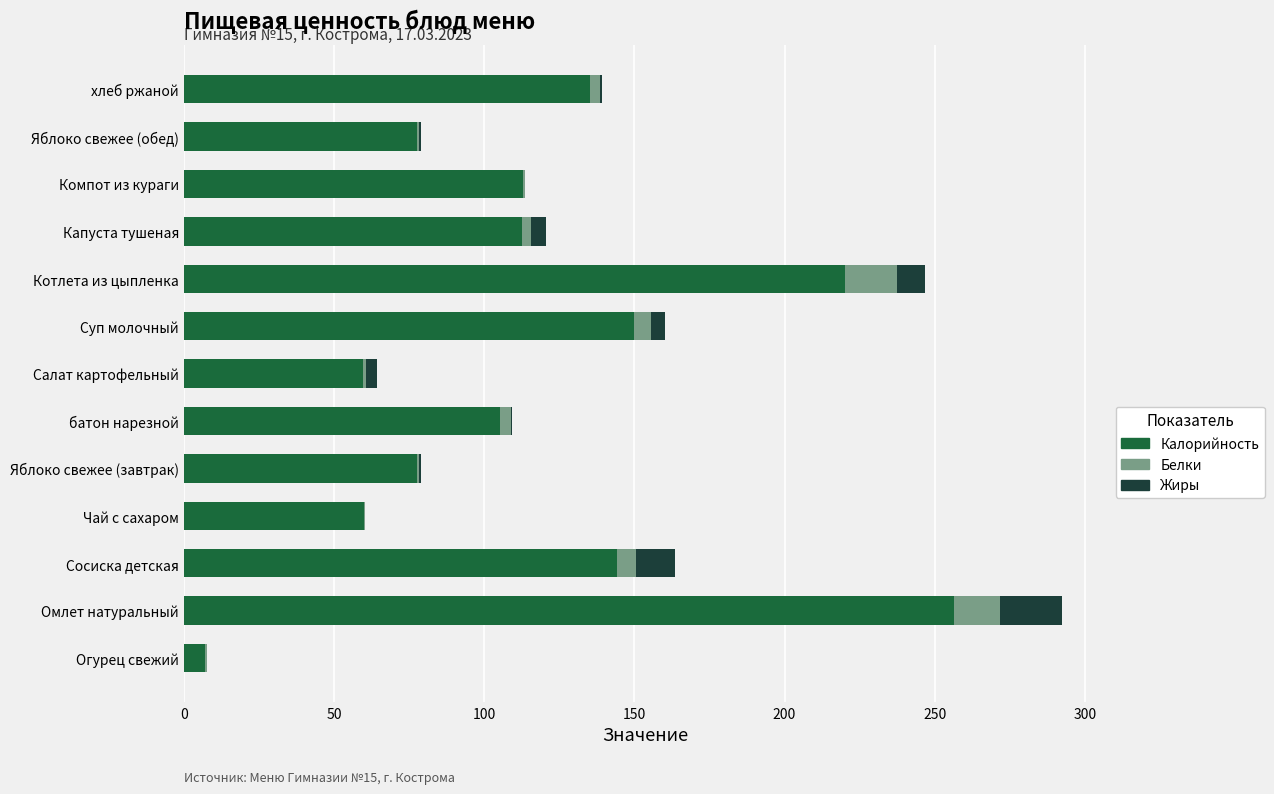

At which category is the sum across all series the highest?

Омлет натуральный